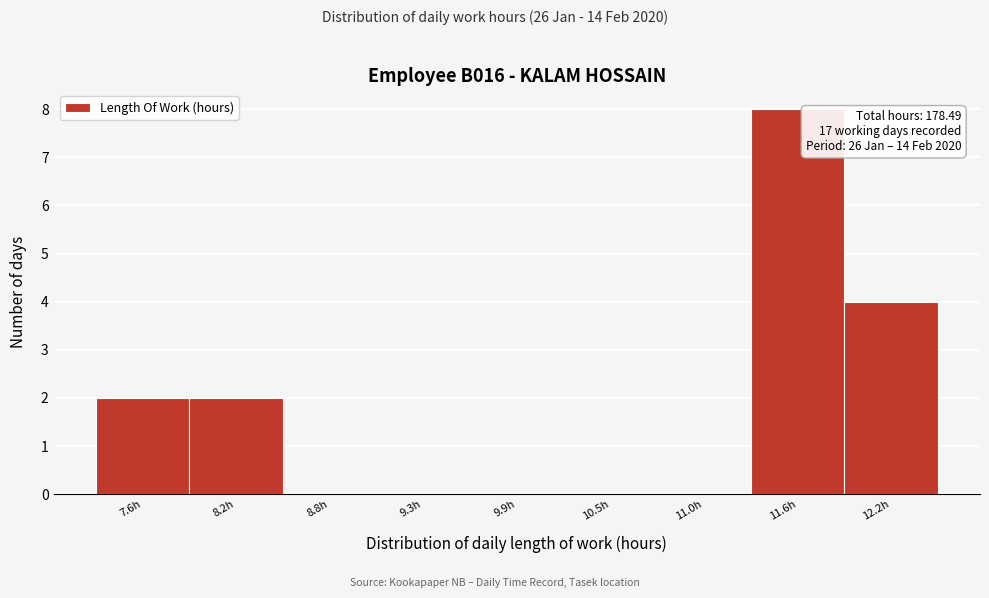

Reading left to right, what are all the values shown in this chart?

7.6h=2	8.2h=2	8.8h=0	9.3h=0	9.9h=0	10.5h=0	11.0h=0	11.6h=8	12.2h=4